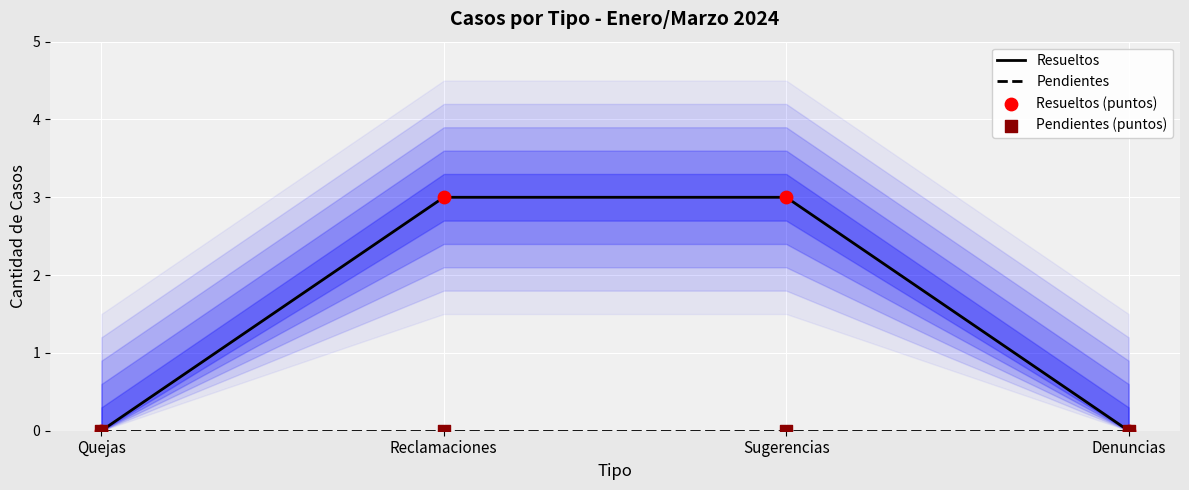

Which series has the largest total across all categories?

Resueltos